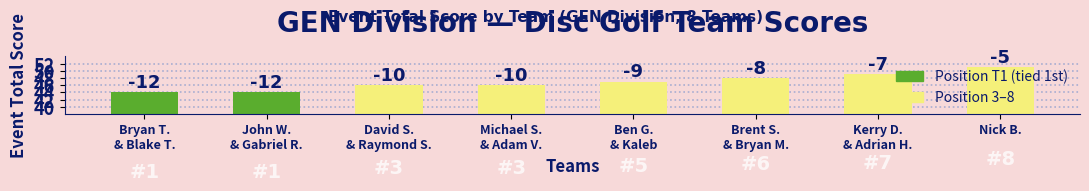

How many bars are there in total?

8